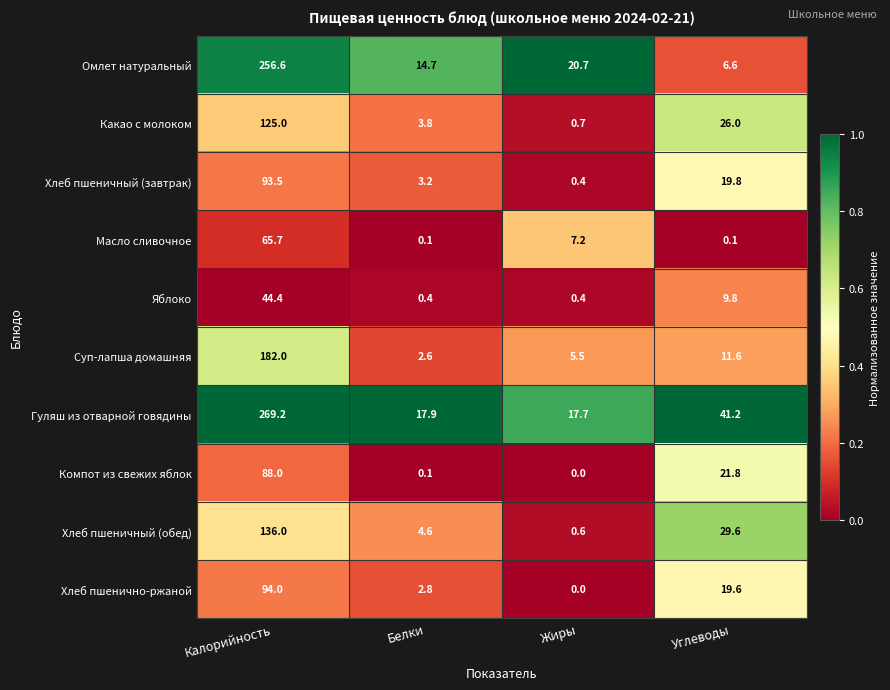

Between Калорийность and Белки, which series saw the biggest shift?

Гуляш из отварной говядины